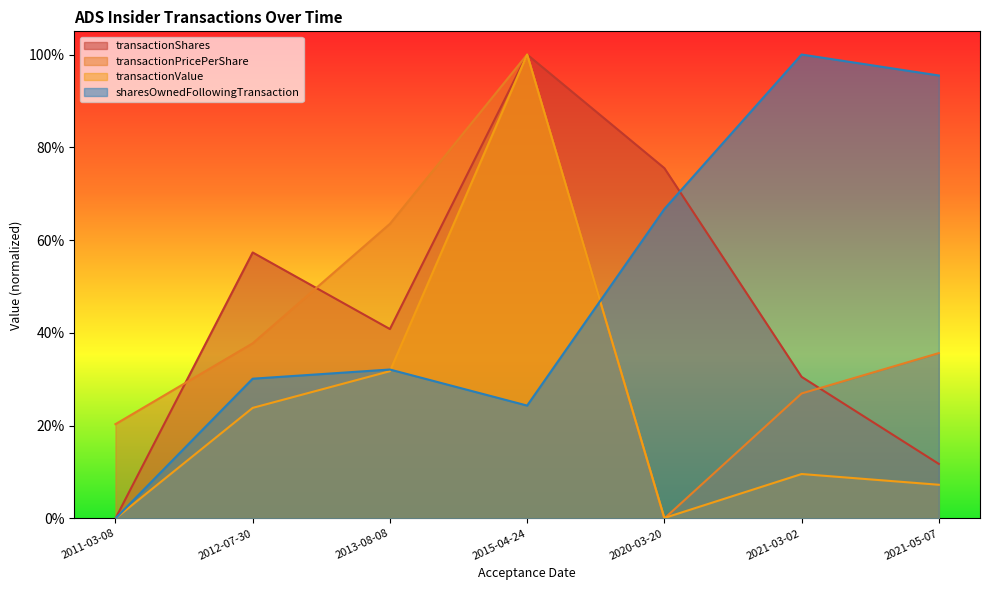

What is the difference between the highest and lowest values at 2020-03-20?

0.8